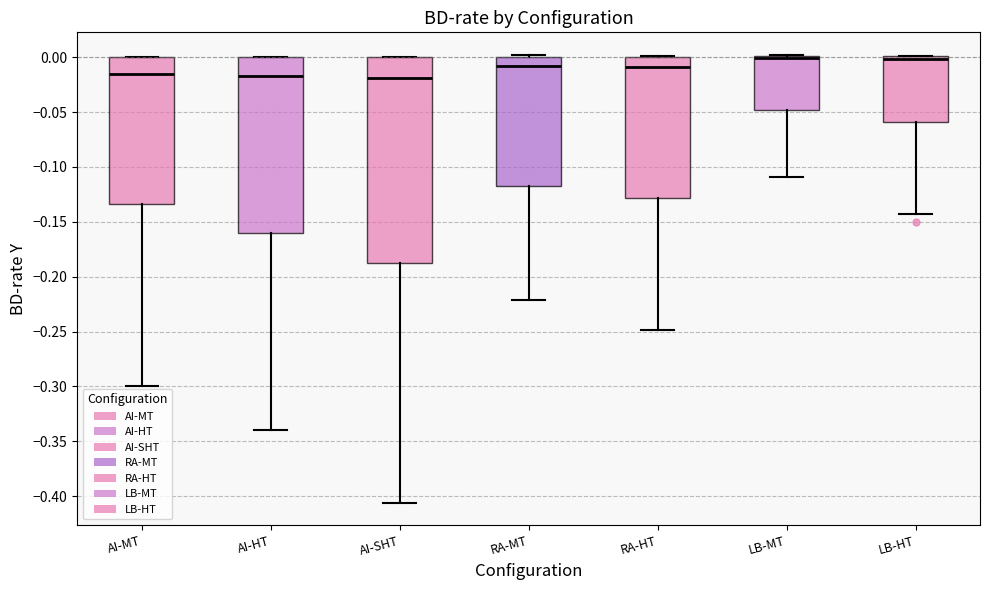

Comparing the boxes themselves (not the whiskers), which one is the tallest?

AI-SHT